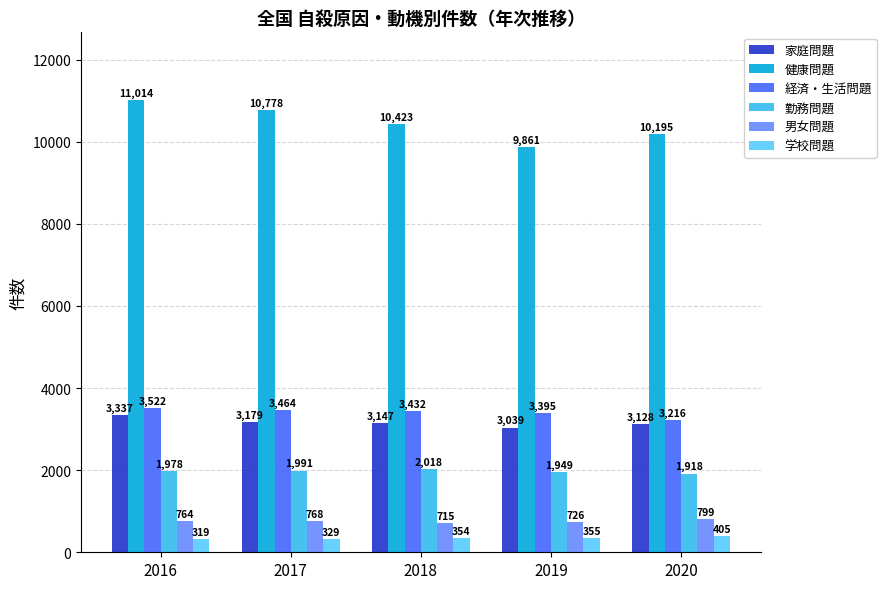

Where does the 経済・生活問題 series first go above 3432?

2016